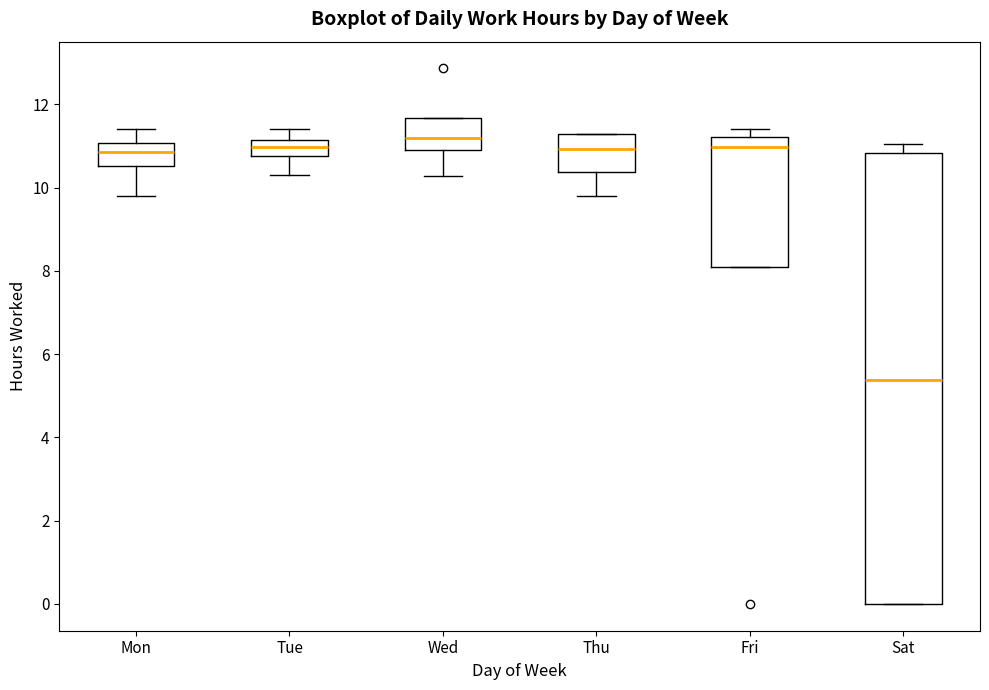

Reading left to right, transcribe this box plot: for each box, give where its median line is, the range the box spans, and where its two whiskers end, as read against the y-axis. The values are not printed on the chart, so give them approximately, as read against the axis.

Mon: median 10.8, box 10.6 to 11.0, whiskers 9.8 to 11.4
Tue: median 11.0, box 10.8 to 11.2, whiskers 10.2 to 11.4
Wed: median 11.2, box 10.8 to 11.6, whiskers 10.2 to 11.6
Thu: median 11.0, box 10.4 to 11.2, whiskers 9.8 to 11.2
Fri: median 11.0, box 8.0 to 11.2, whiskers 8.0 to 11.4
Sat: median 5.4, box 0.0 to 10.8, whiskers 0.0 to 11.0